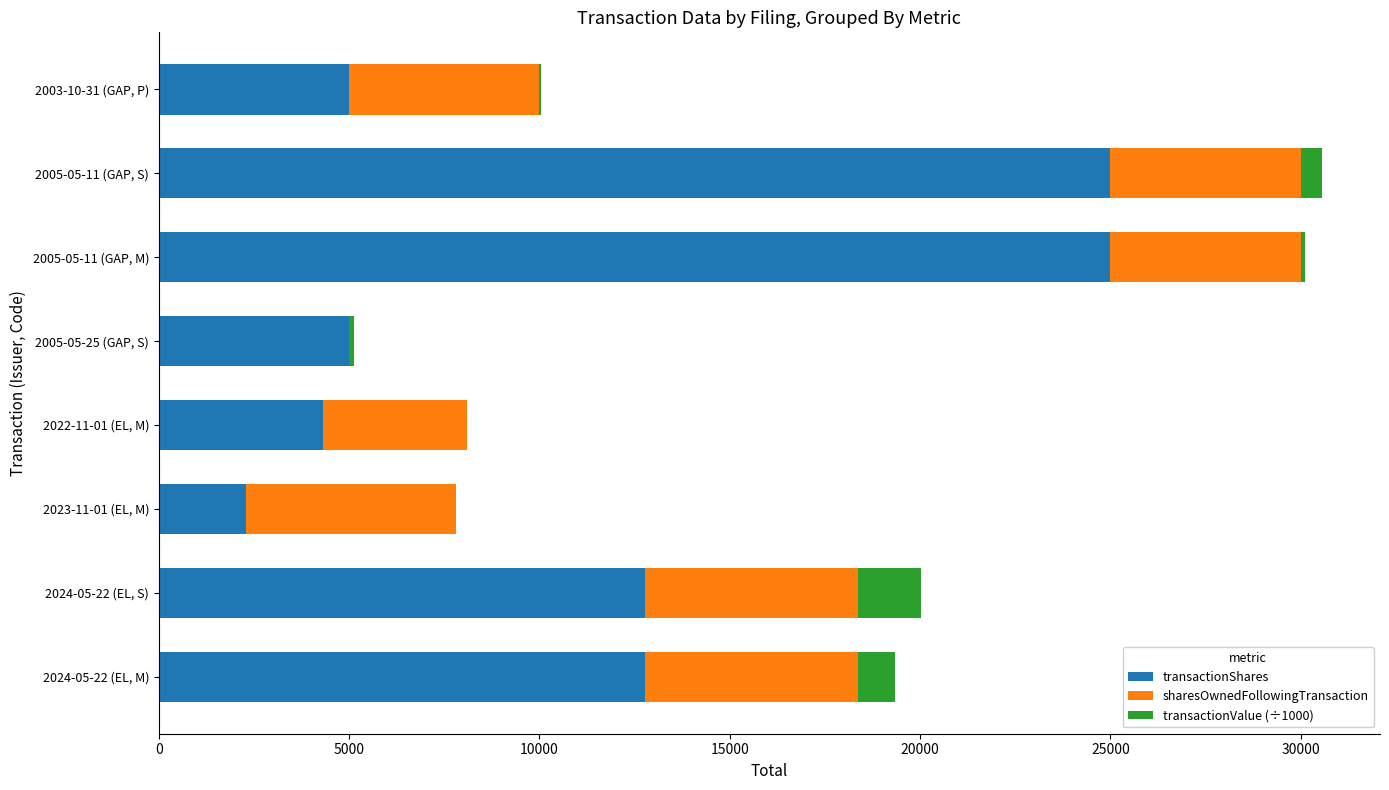

The value of transactionShares at 2003-10-31 (GAP, P) is 2550.0. True or false?

False